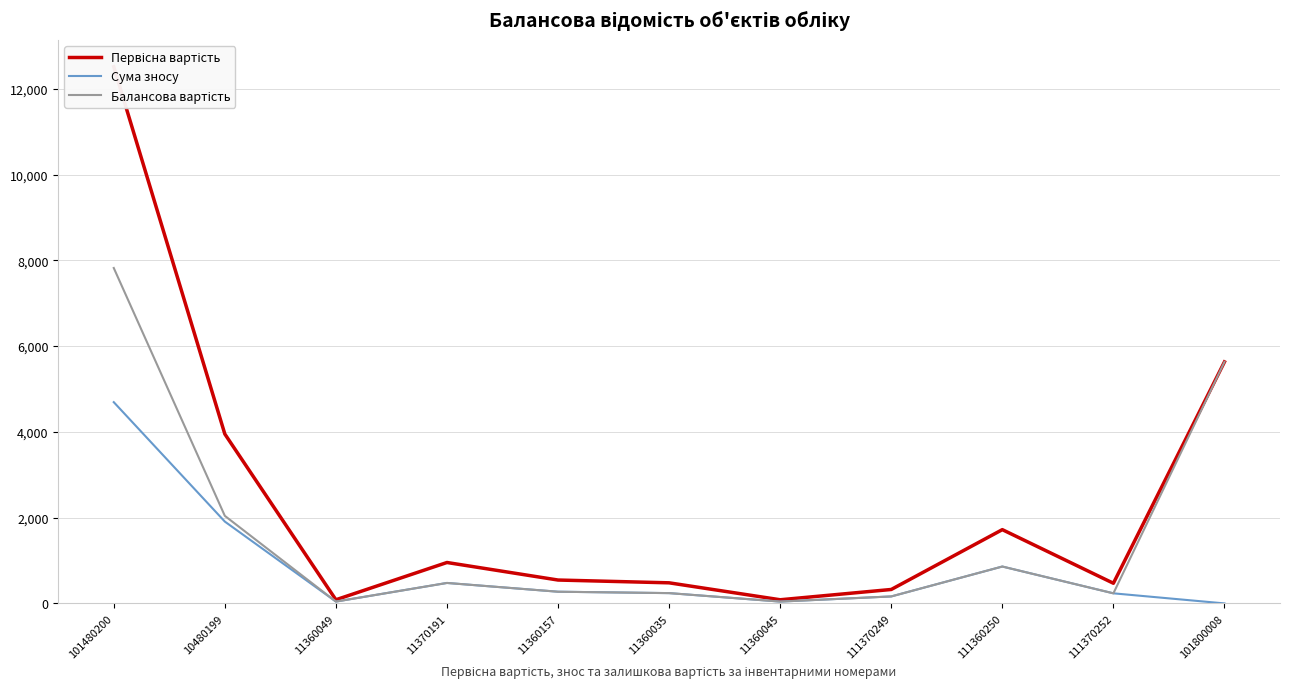

Which has a higher value, 111370252 or 11370191?

11370191